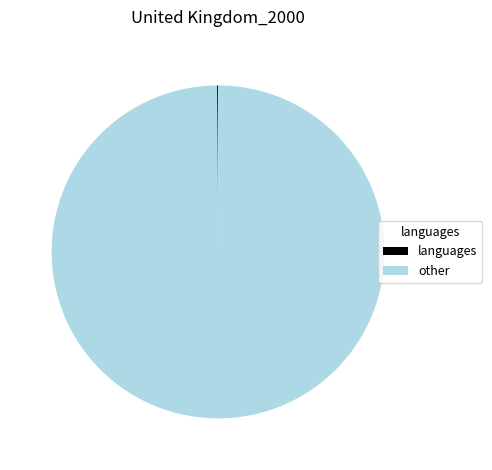

What is the largest slice in the pie chart?

other